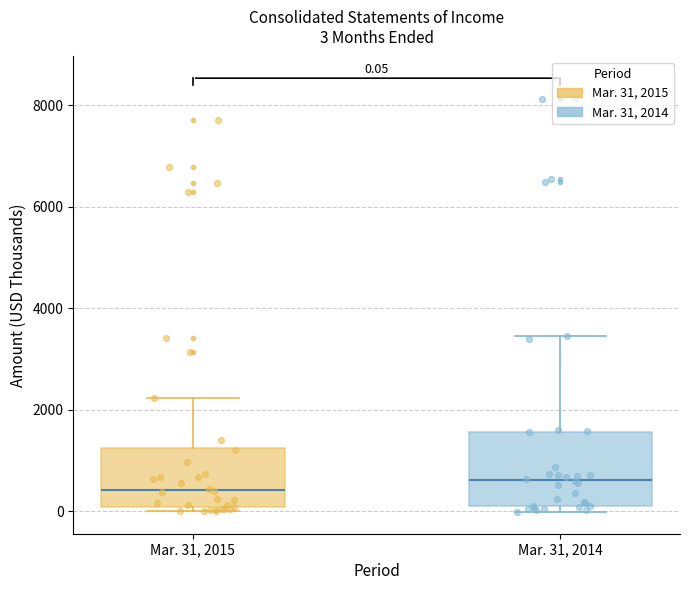

Which box is the tallest, from its lower edge to its upper edge?

Mar. 31, 2014